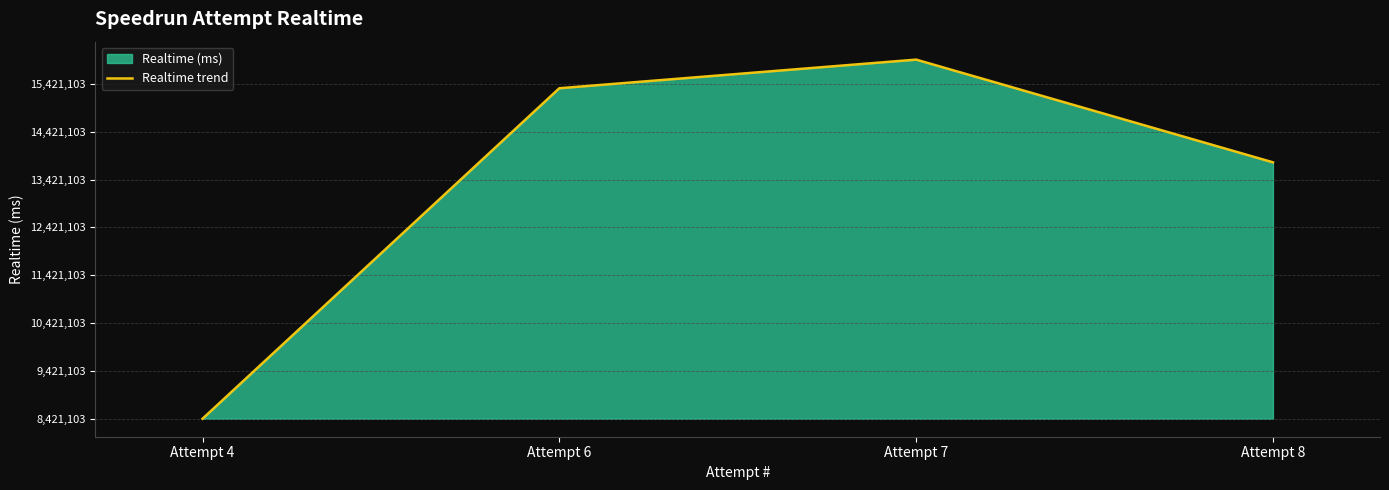

The chart shows a value of 2373879 at Attempt 6. True or false?

False